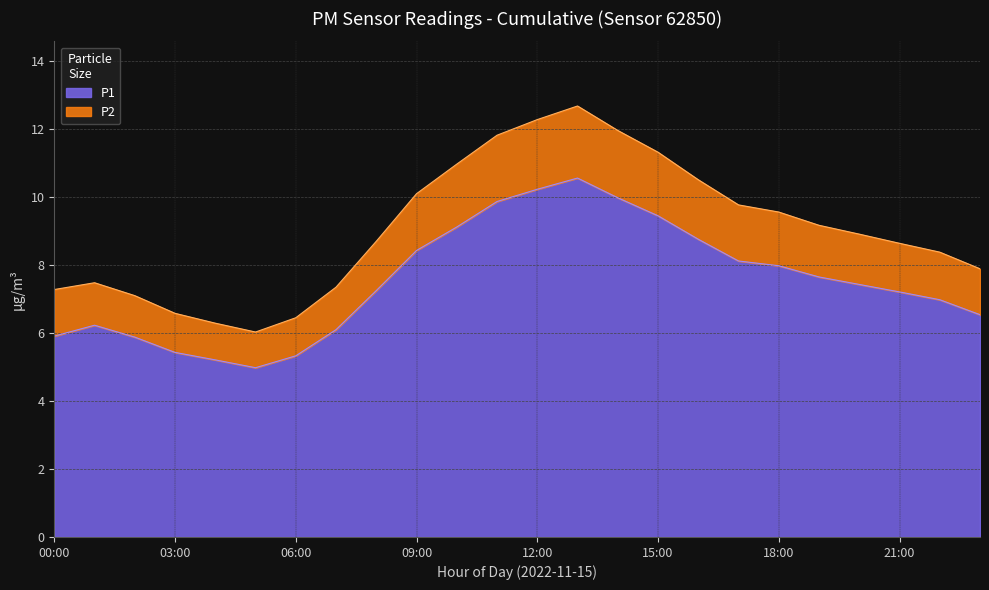

The P1 series shows 15.1 at 12:00. True or false?

False